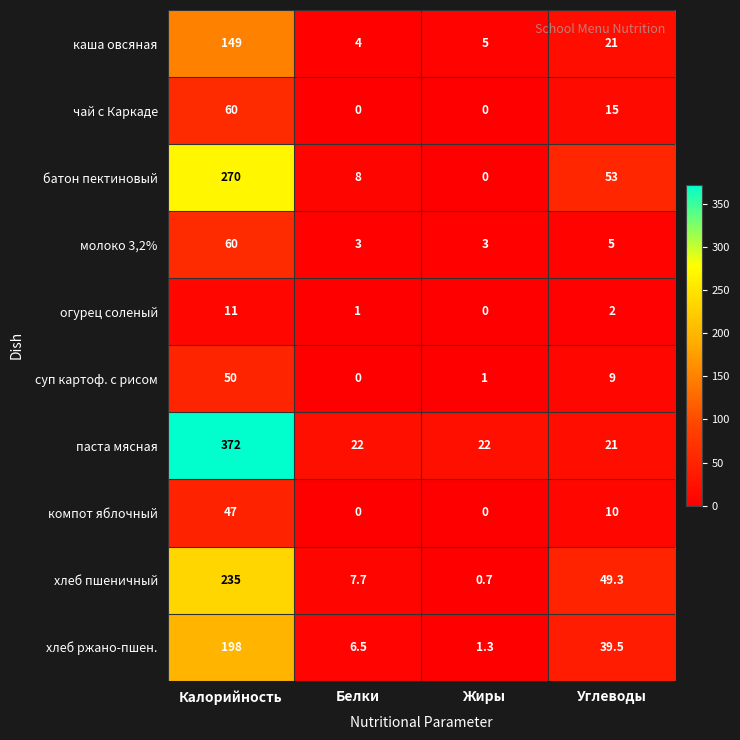

Which series has the largest total across all categories?

паста мясная